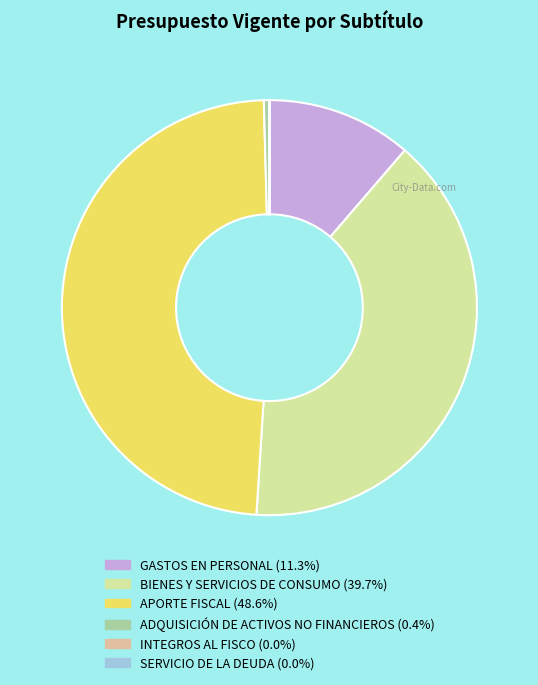

Which slice is the largest?

APORTE FISCAL